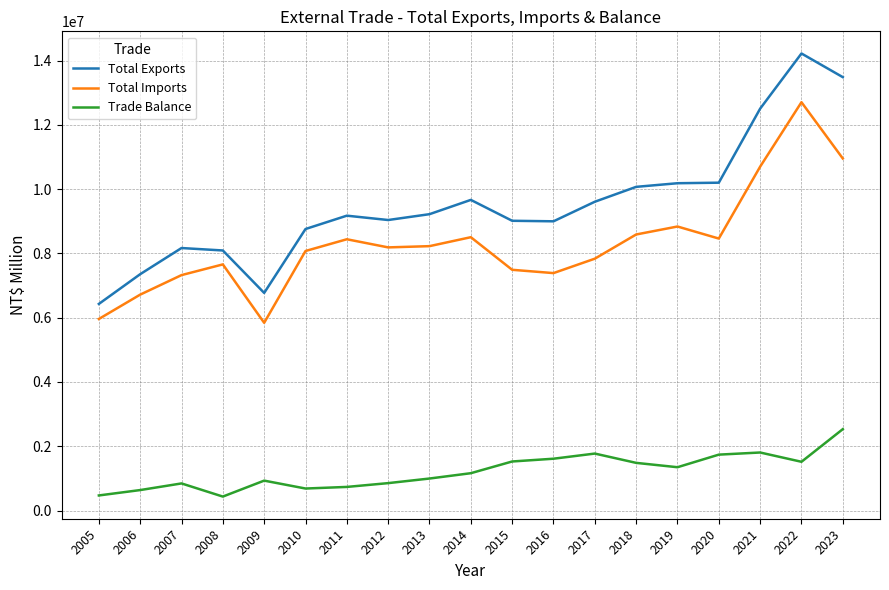

What is the difference between the maximum and minimum values in the Trade Balance series?

2097638